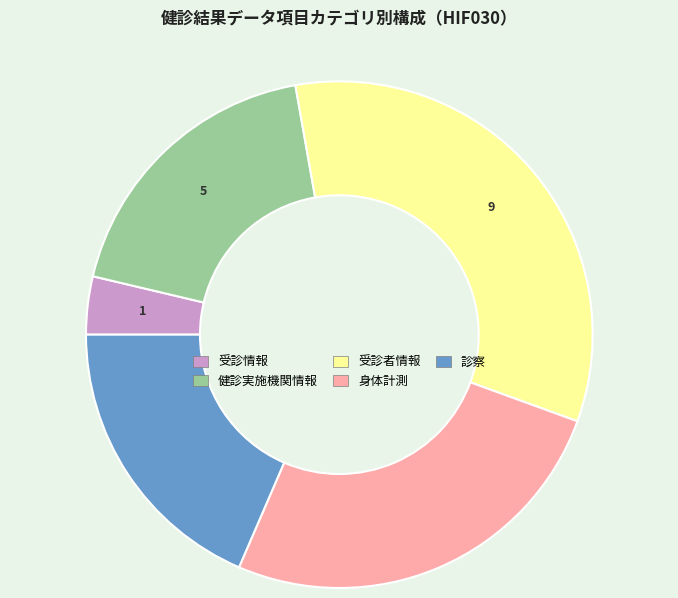

Does 受診情報 account for over 50% of the chart?

No